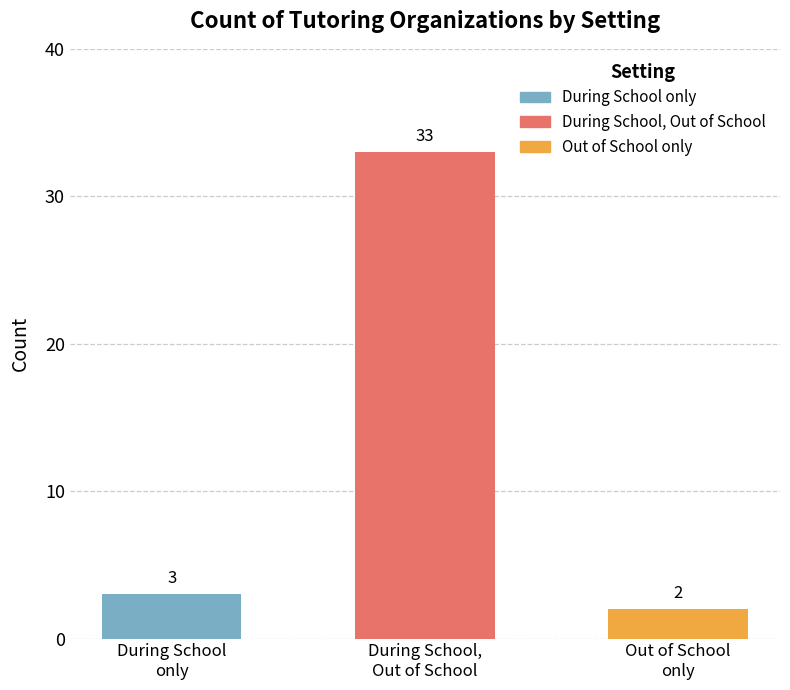

What is the average value?

13